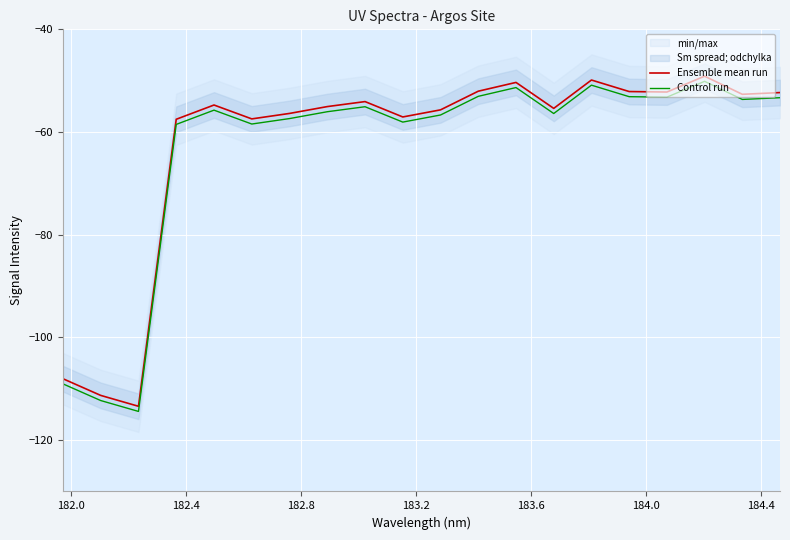

True or false: Ensemble mean run and Control run cross at least once.

False